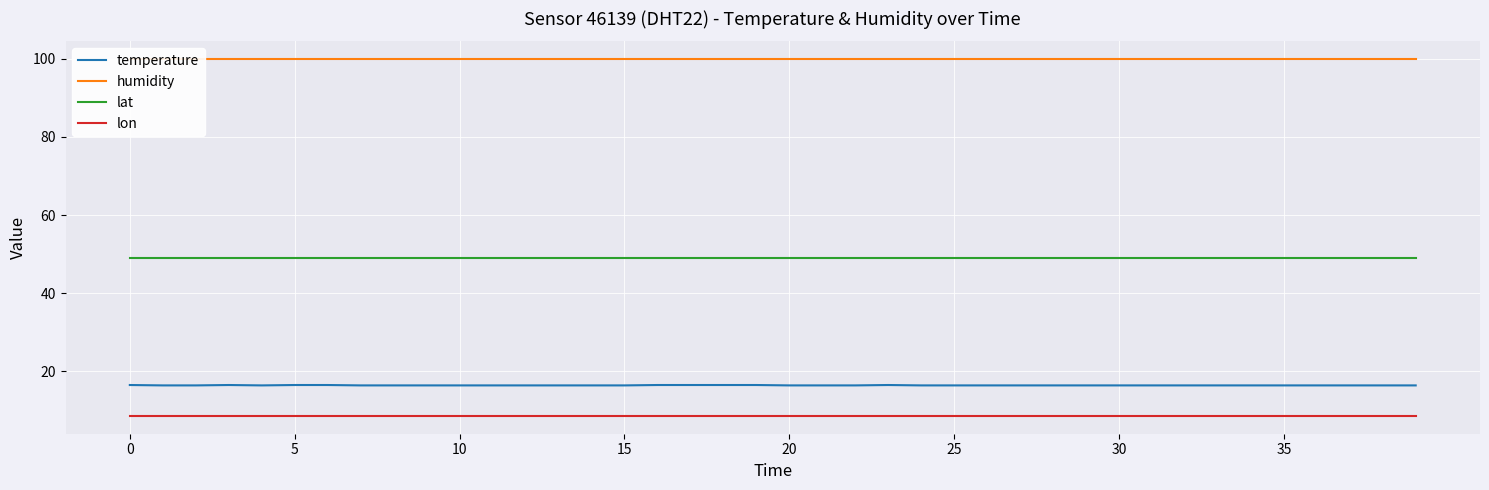

What is the value of the temperature point at the 34th from the left?

16.4